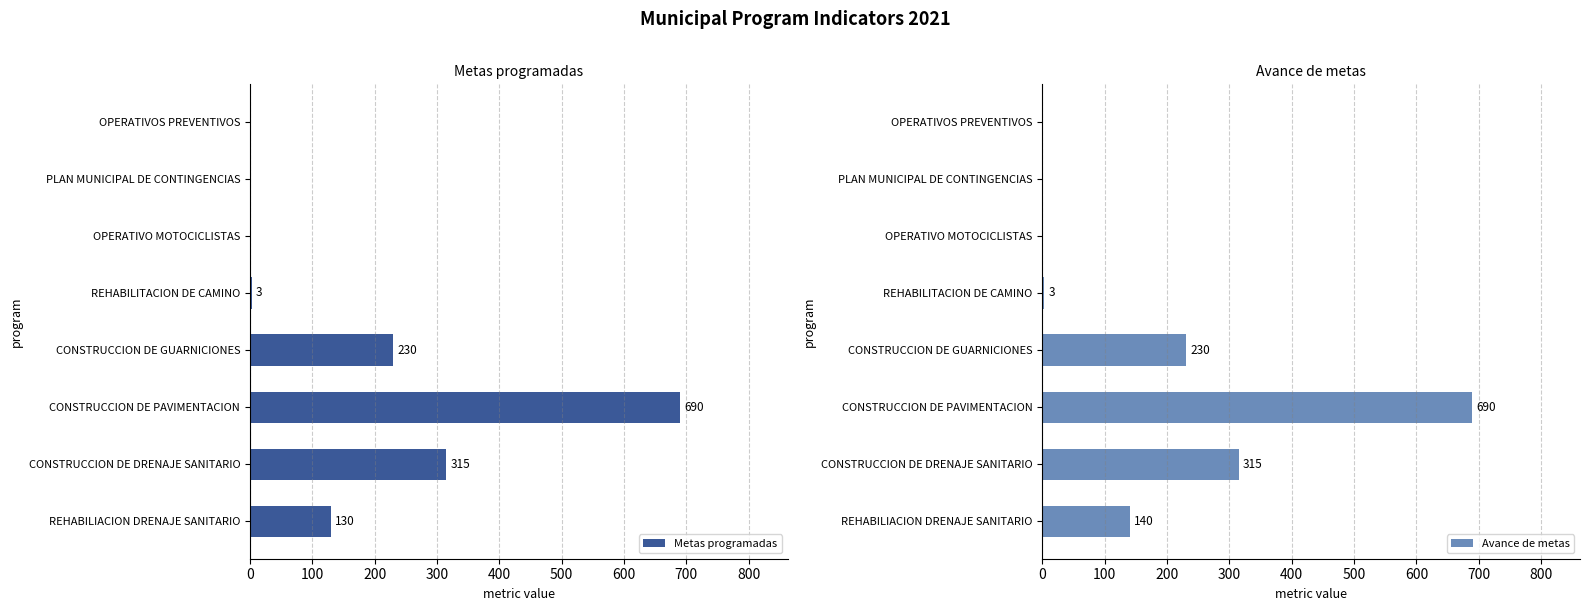

The value of Metas programadas at CONSTRUCCION DE PAVIMENTACION is 1066. True or false?

False